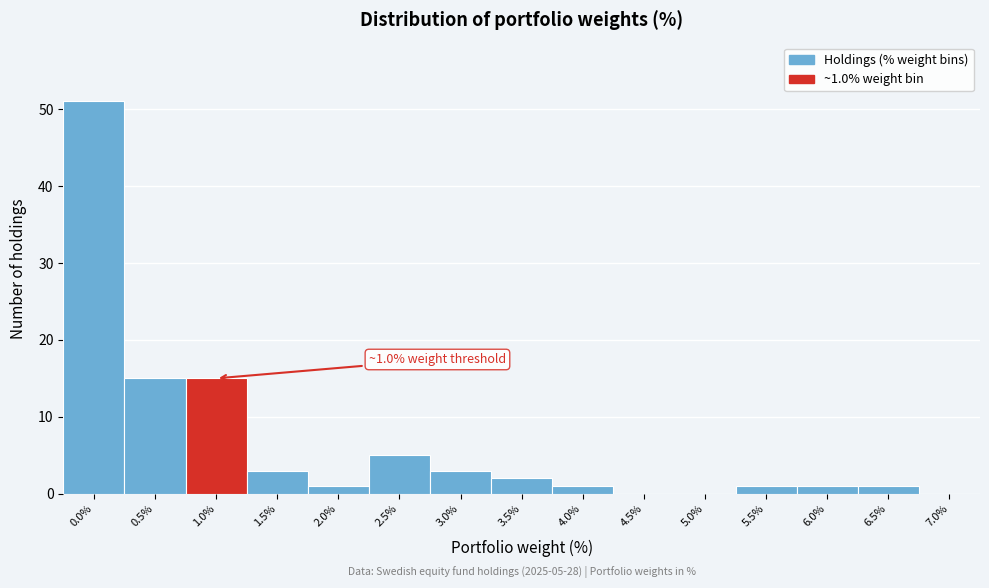

Reading left to right, transcribe all the data shown in this chart.

0.0%=51	0.5%=15	1.0%=15	1.5%=3	2.0%=1	2.5%=5	3.0%=3	3.5%=2	4.0%=1	4.5%=0	5.0%=0	5.5%=1	6.0%=1	6.5%=1	7.0%=0